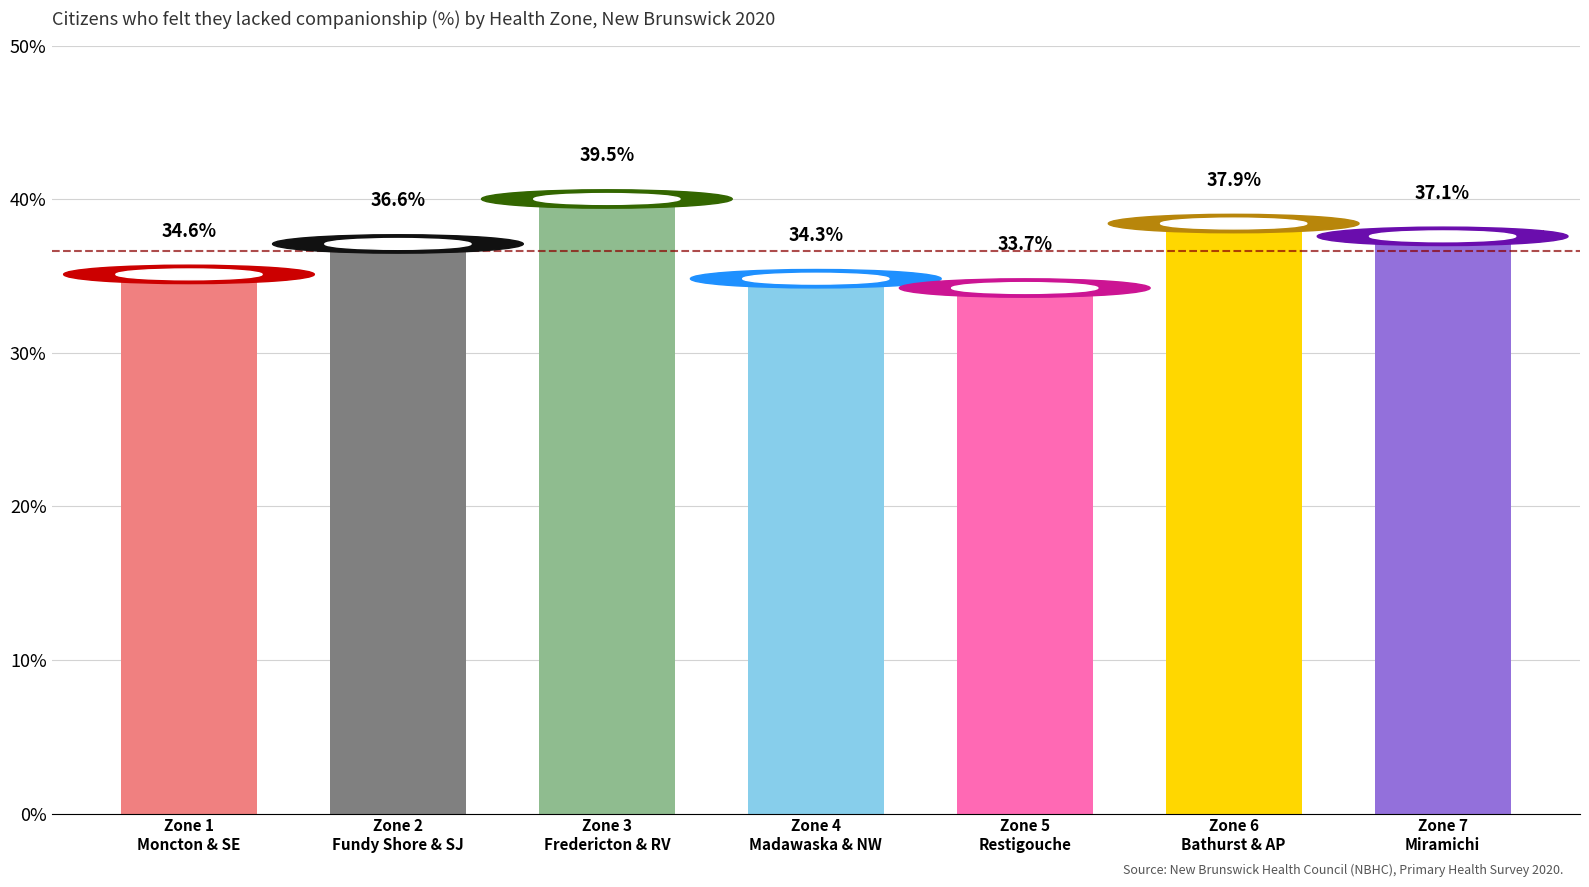

Which category has the lowest value across all series?

Zone 5
Restigouche